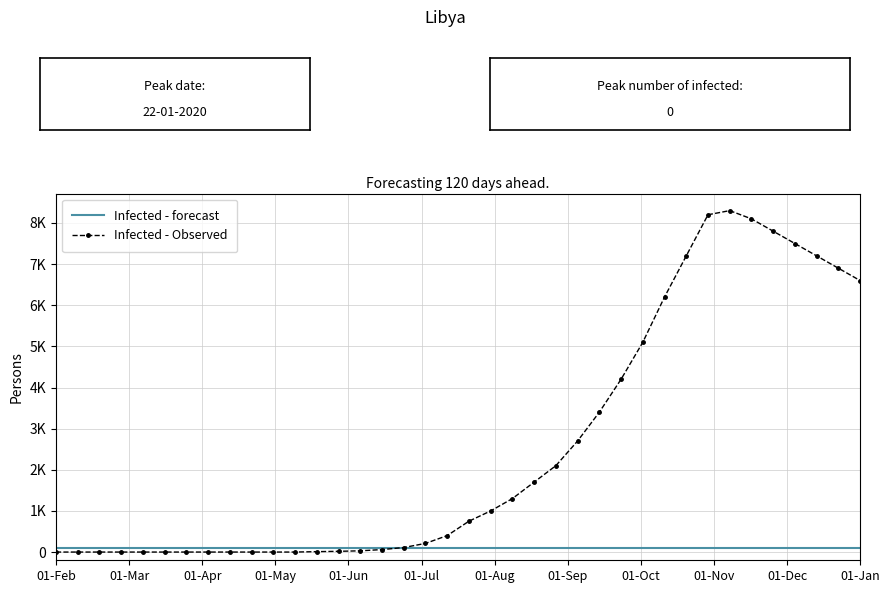

What are all the series names shown in the legend?

Infected - forecast, Infected - Observed